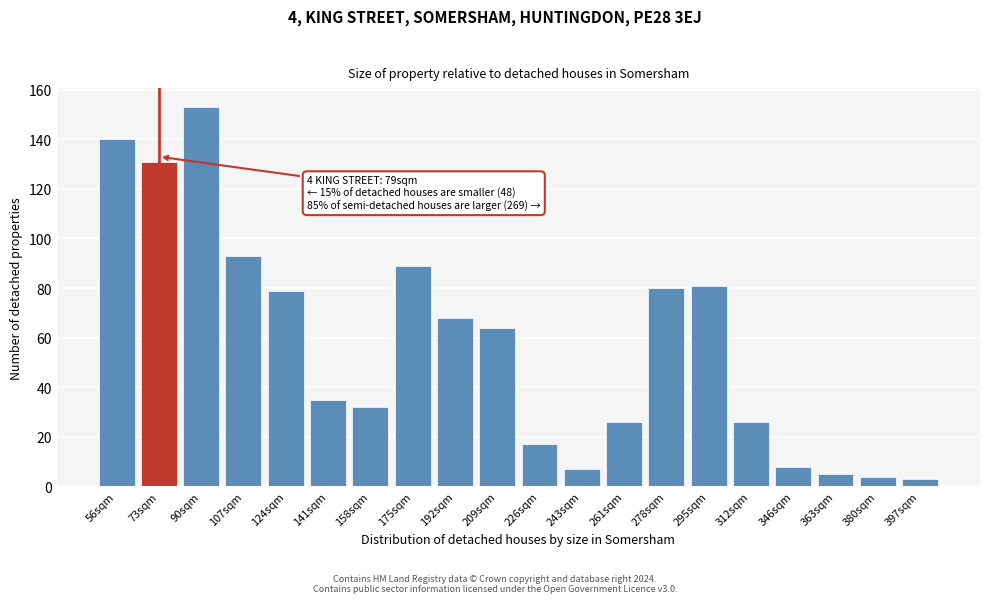

Reading left to right, what are all the values shown in this chart?

140	131	153	93	79	35	32	89	68	64	17	7	26	80	81	26	8	5	4	3